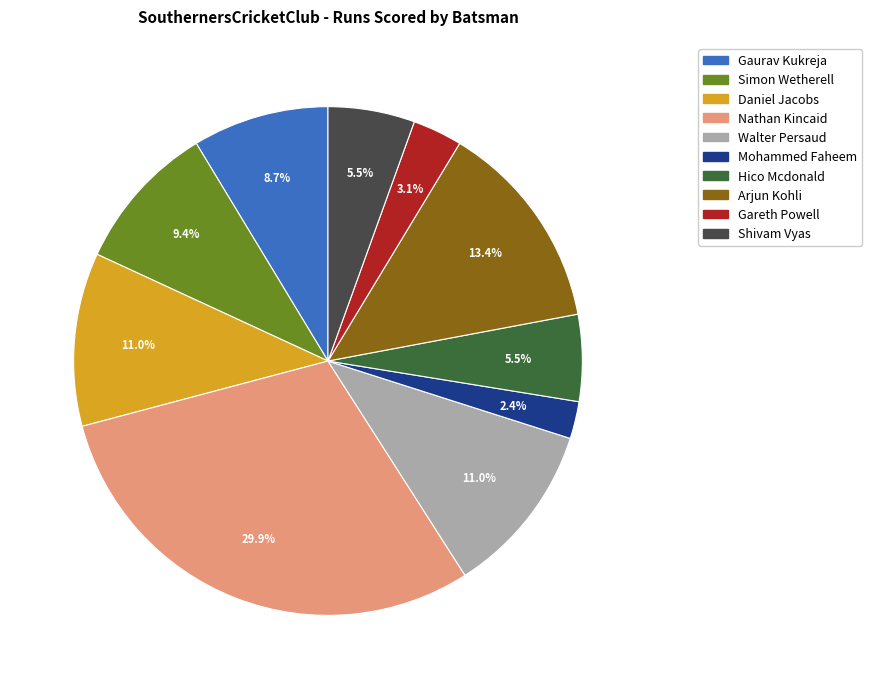

Is there a majority slice in this chart?

No